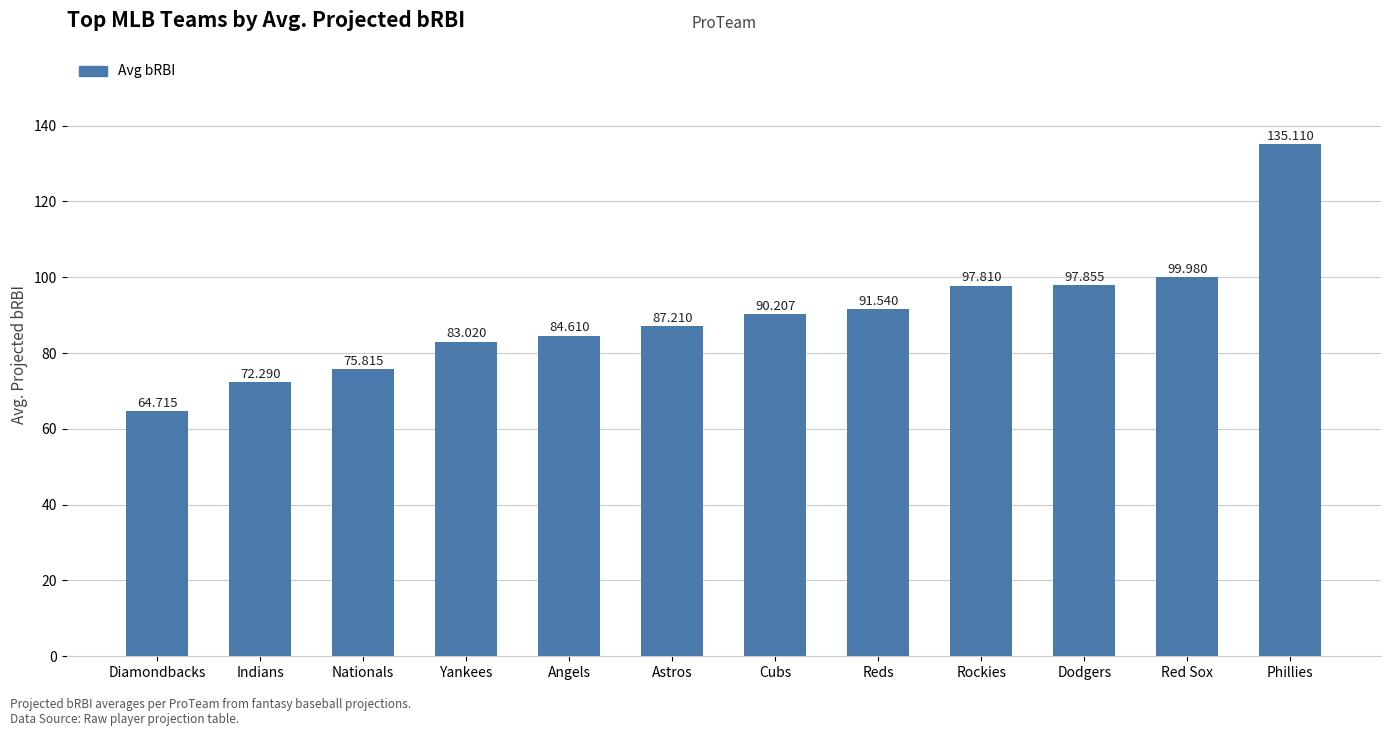

List the labels in order of value, largest first.

Phillies, Red Sox, Dodgers, Rockies, Reds, Cubs, Astros, Angels, Yankees, Nationals, Indians, Diamondbacks